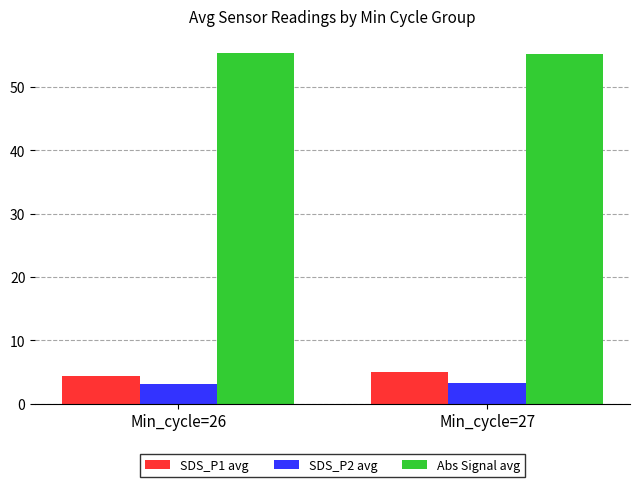

Which series has the largest total across all categories?

Abs Signal avg